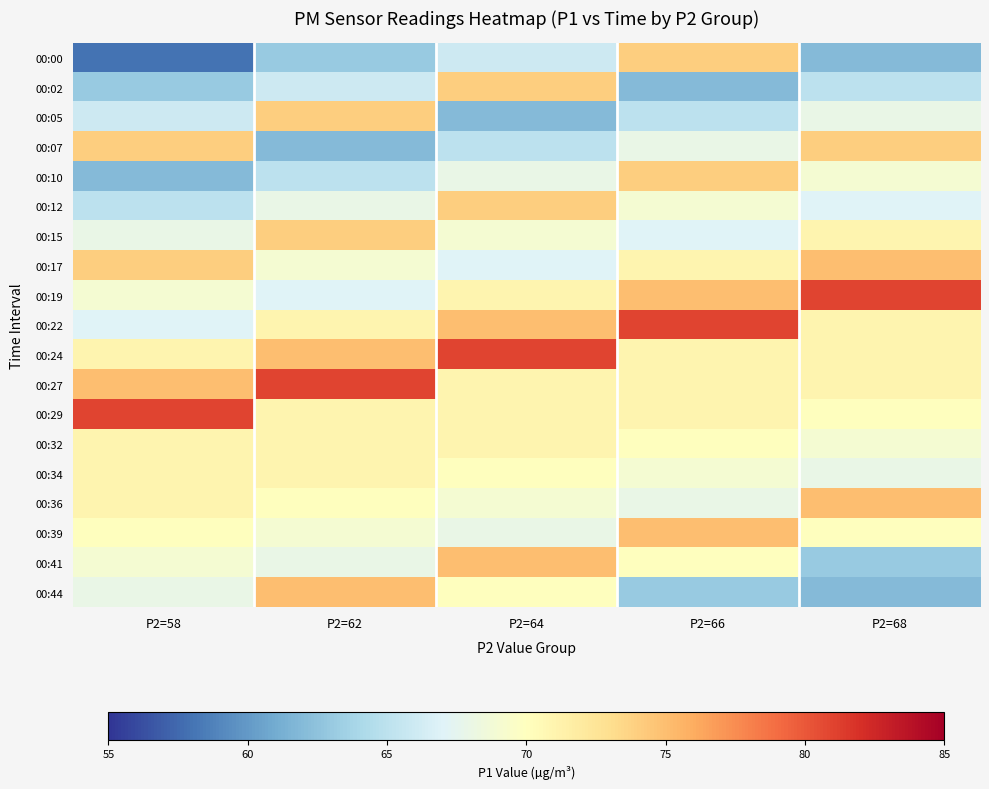

Reading left to right, extract all data points from this chart.

00:00: P2=58=58	P2=62=63	P2=64=66	P2=66=74	P2=68=62
00:02: P2=58=63	P2=62=66	P2=64=74	P2=66=62	P2=68=65
00:05: P2=58=66	P2=62=74	P2=64=62	P2=66=65	P2=68=68
00:07: P2=58=74	P2=62=62	P2=64=65	P2=66=68	P2=68=74
00:10: P2=58=62	P2=62=65	P2=64=68	P2=66=74	P2=68=69
00:12: P2=58=65	P2=62=68	P2=64=74	P2=66=69	P2=68=67
00:15: P2=58=68	P2=62=74	P2=64=69	P2=66=67	P2=68=71
00:17: P2=58=74	P2=62=69	P2=64=67	P2=66=71	P2=68=75
00:19: P2=58=69	P2=62=67	P2=64=71	P2=66=75	P2=68=81
00:22: P2=58=67	P2=62=71	P2=64=75	P2=66=81	P2=68=71
00:24: P2=58=71	P2=62=75	P2=64=81	P2=66=71	P2=68=71
00:27: P2=58=75	P2=62=81	P2=64=71	P2=66=71	P2=68=71
00:29: P2=58=81	P2=62=71	P2=64=71	P2=66=71	P2=68=70
00:32: P2=58=71	P2=62=71	P2=64=71	P2=66=70	P2=68=69
00:34: P2=58=71	P2=62=71	P2=64=70	P2=66=69	P2=68=68
00:36: P2=58=71	P2=62=70	P2=64=69	P2=66=68	P2=68=75
00:39: P2=58=70	P2=62=69	P2=64=68	P2=66=75	P2=68=70
00:41: P2=58=69	P2=62=68	P2=64=75	P2=66=70	P2=68=63
00:44: P2=58=68	P2=62=75	P2=64=70	P2=66=63	P2=68=62